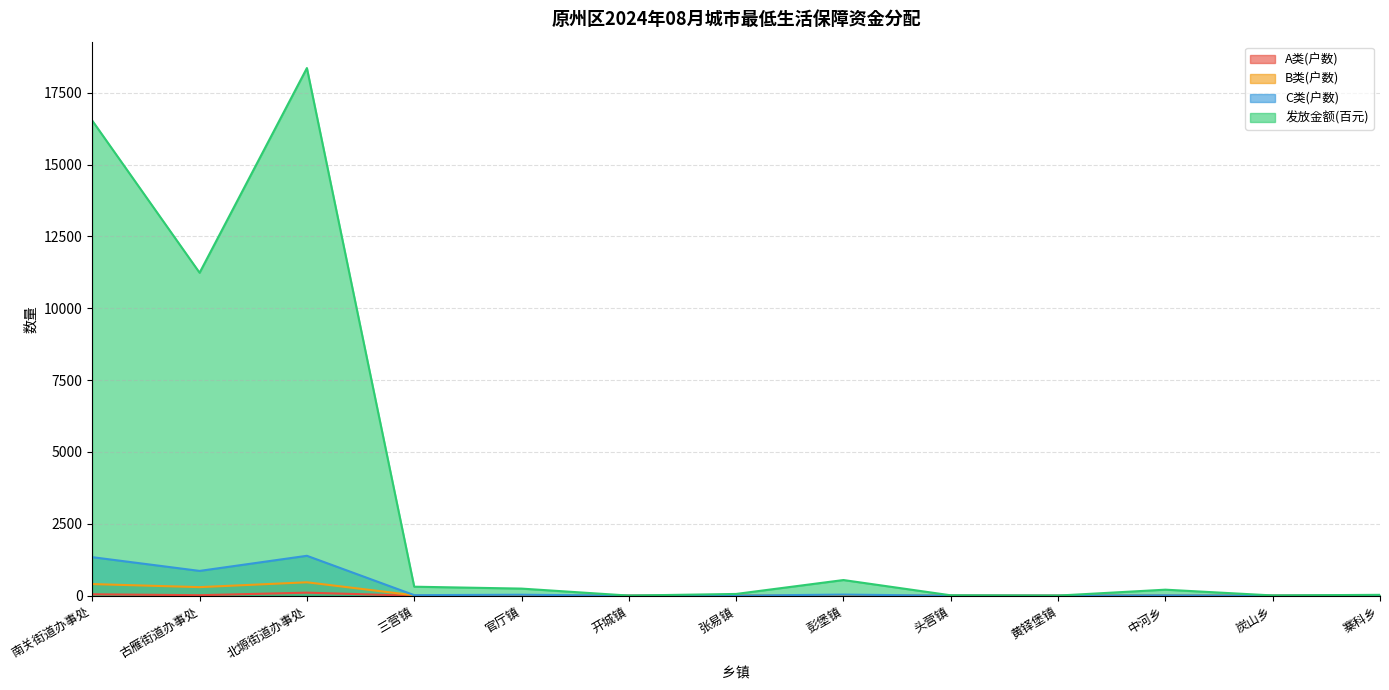

At which category is the sum across all series the highest?

北塬街道办事处